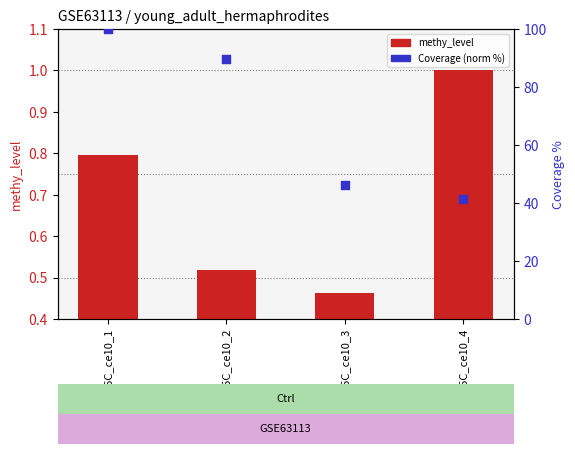

At which category is the sum across all series the highest?

m5C_ce10_1